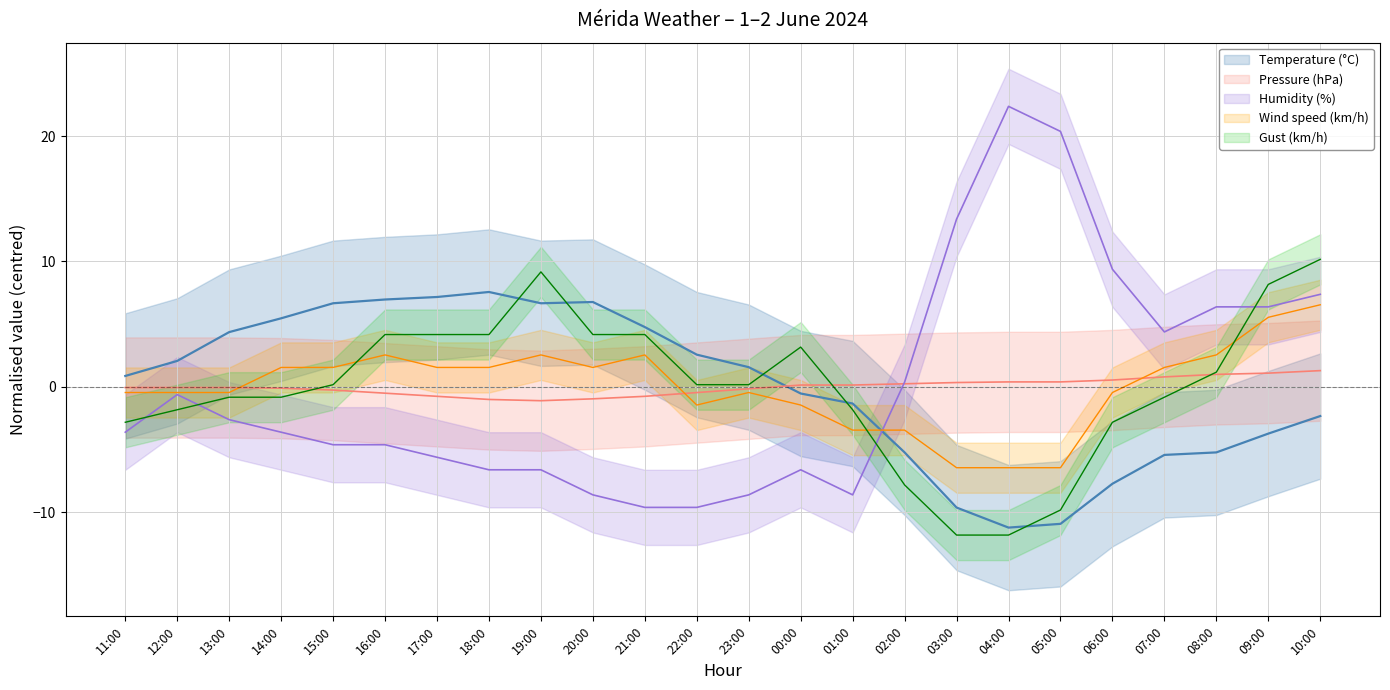

Is this an area chart (filled region under the line)?

No